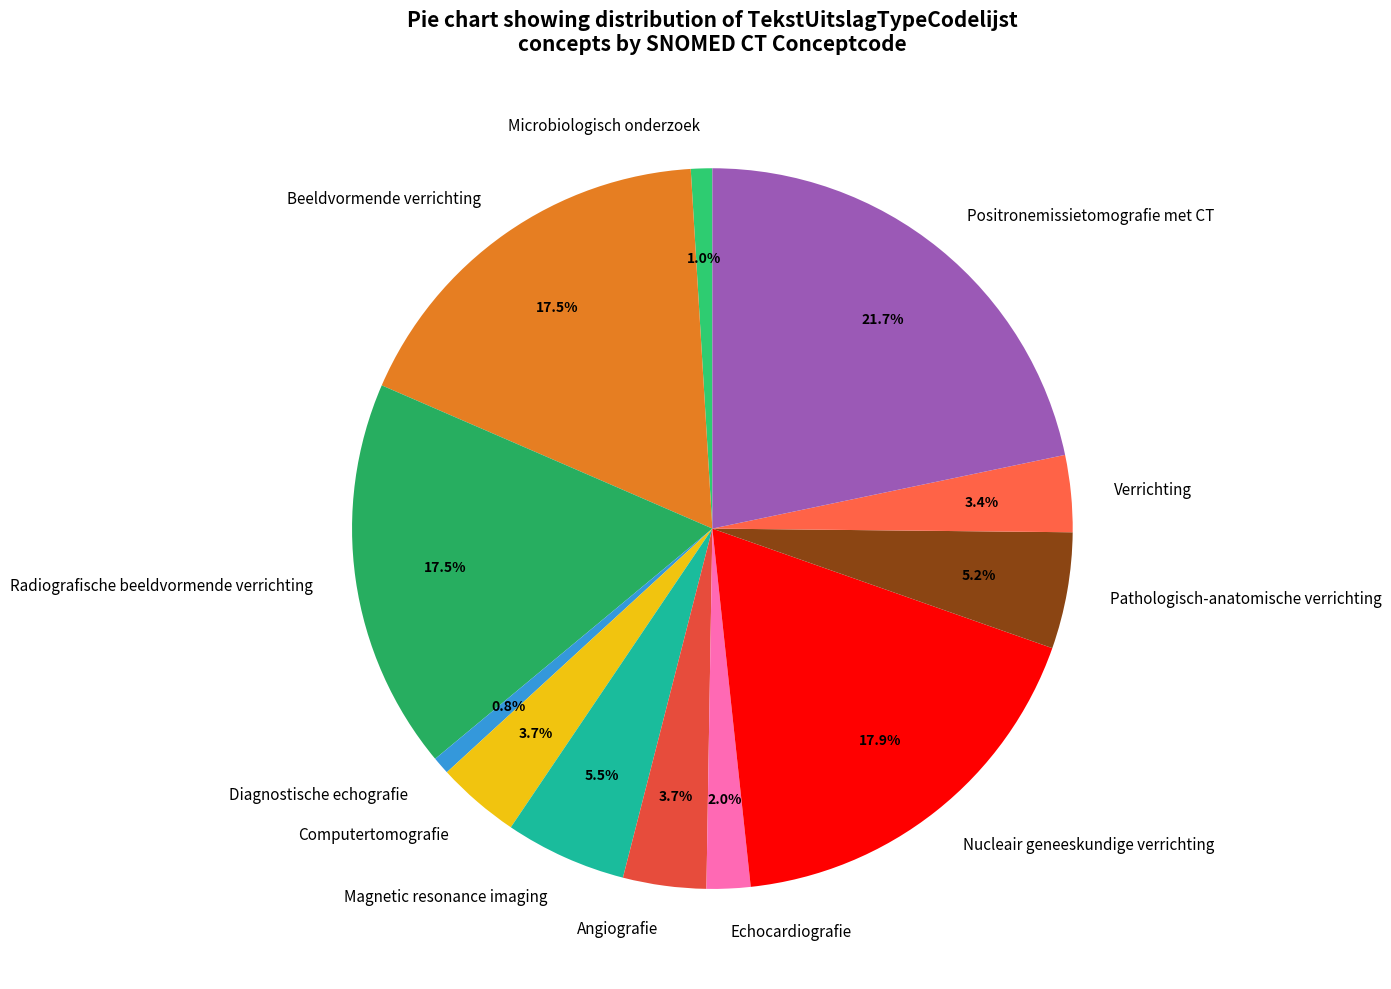

To the nearest percent, what is the difference between the Verrichting and Magnetic resonance imaging slice percentages?

2%